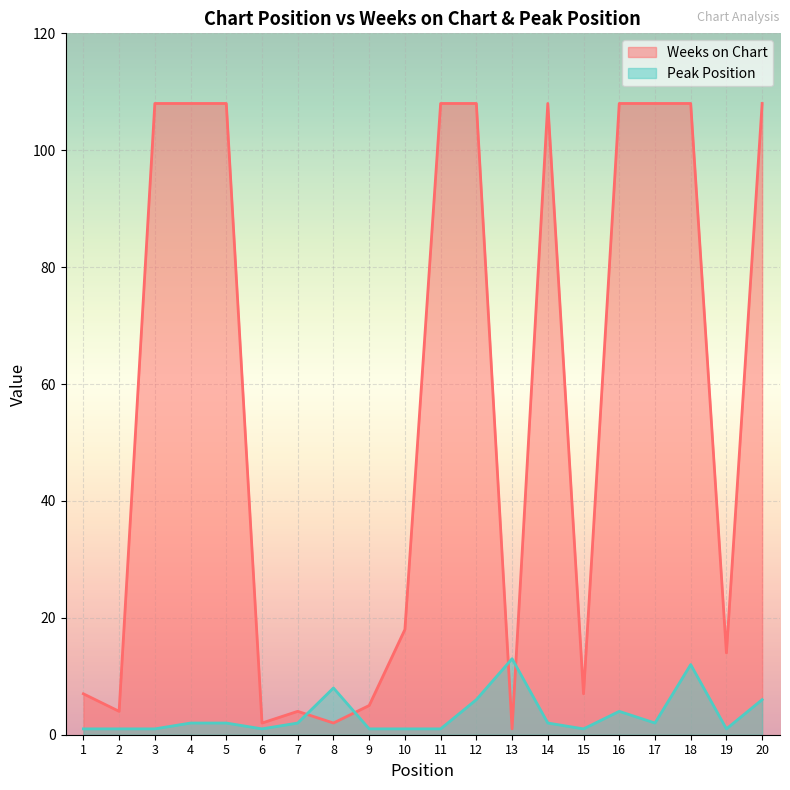

Where is the first local maximum for Peak Position?

8